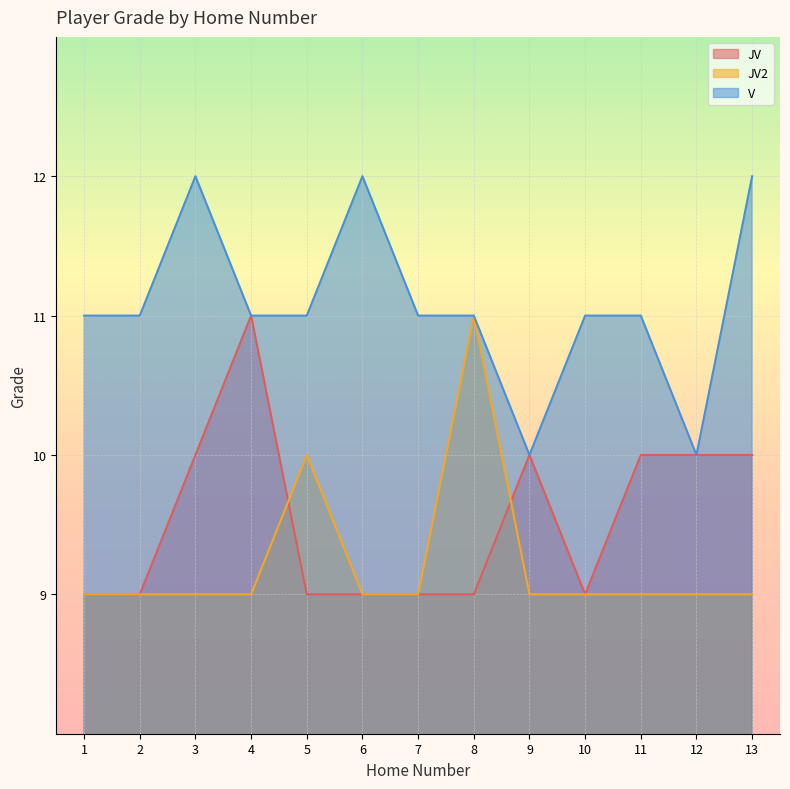

List the series in order of their peak value, highest first.

V, JV, JV2